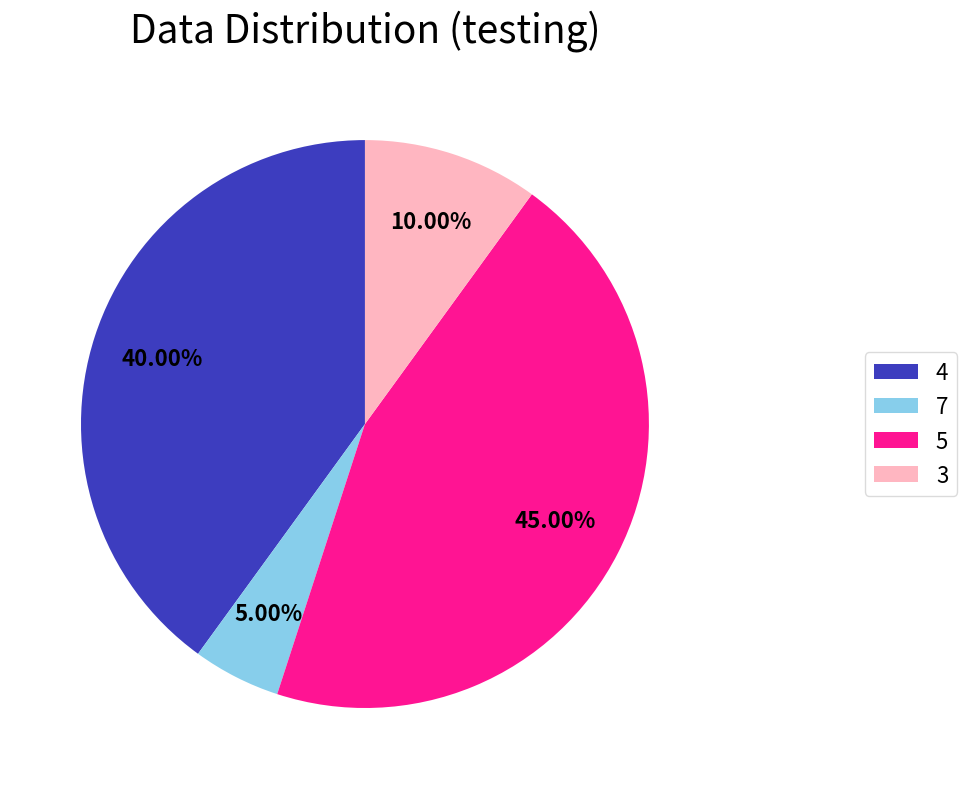

What is the largest slice in the pie chart?

5